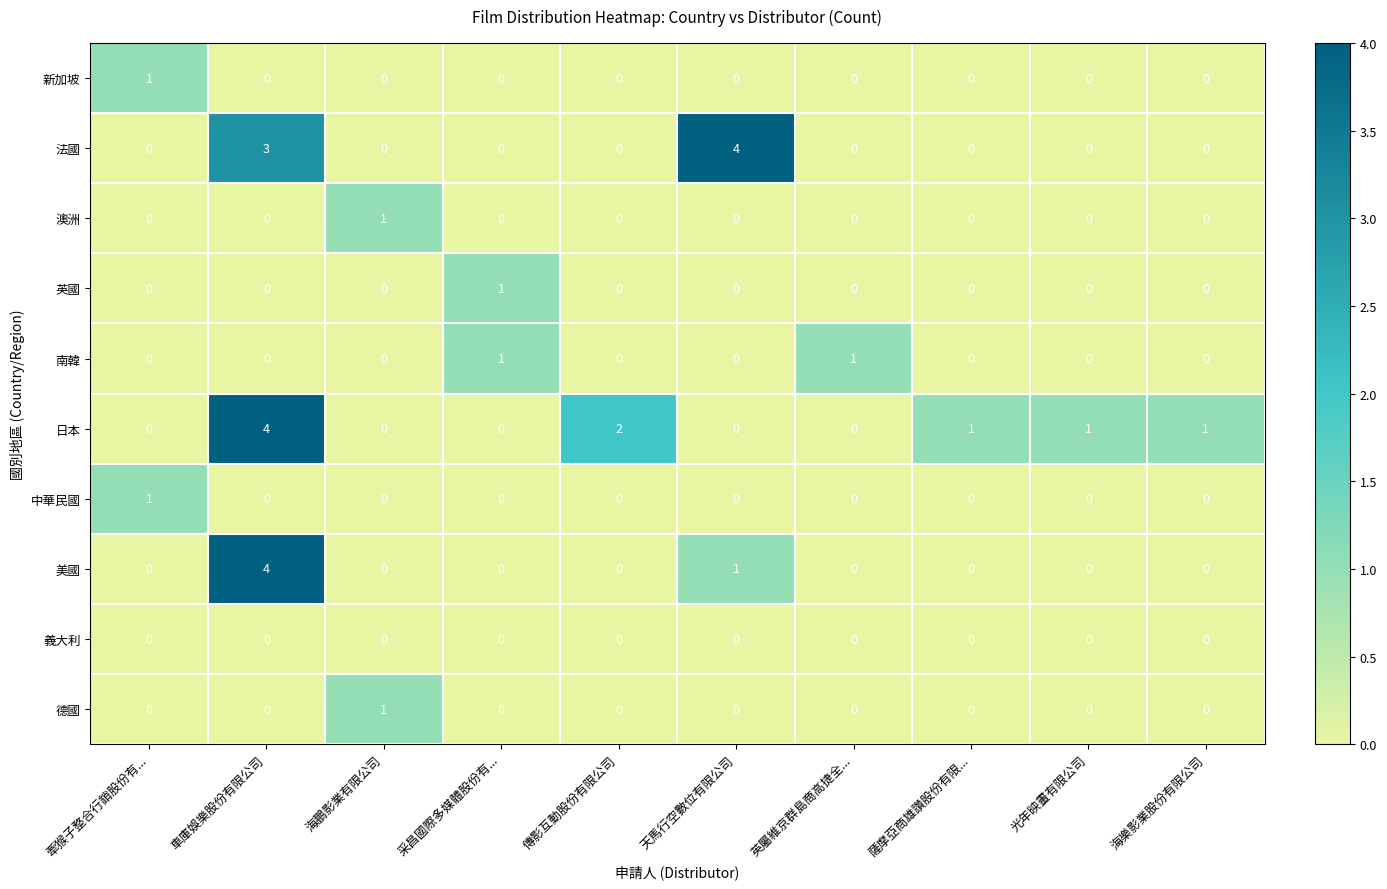

At which category is the sum across all series the highest?

車庫娛樂股份有限公司